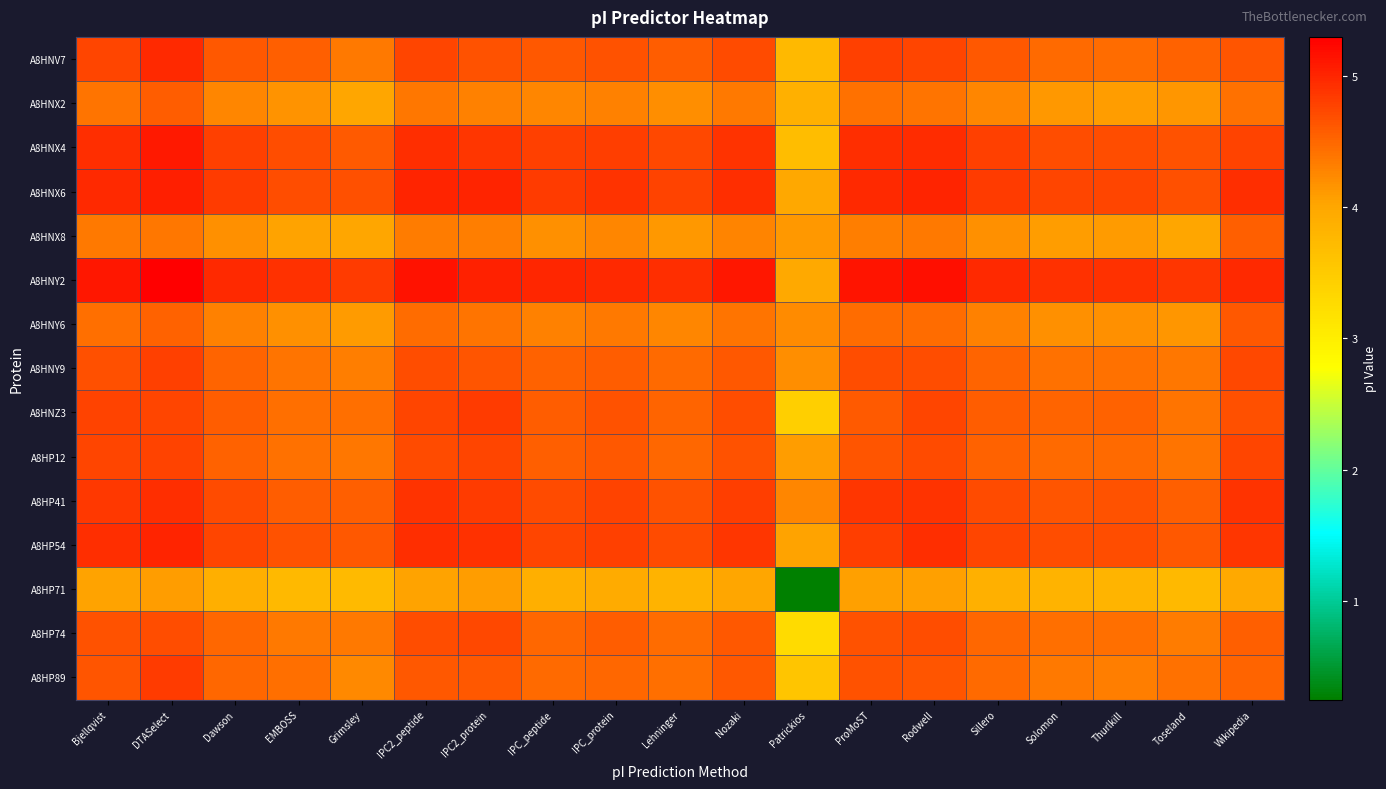

How many distinct data groups are displayed?

15